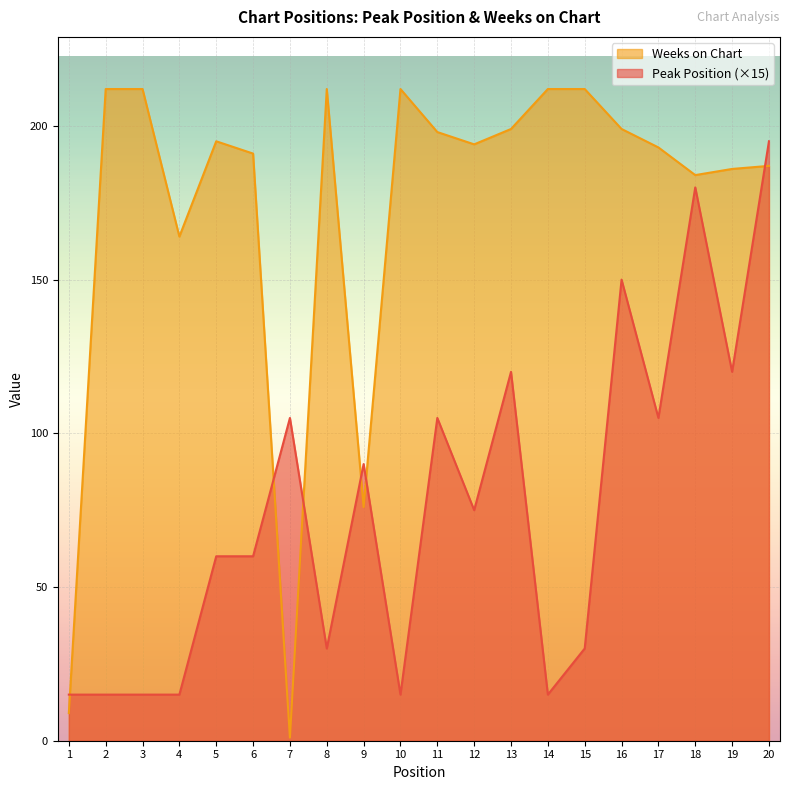

Is the value of Weeks on Chart at 14 greater than the value of Peak Position at 9?

Yes